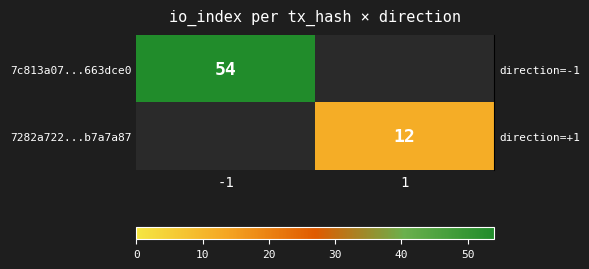

Which series changed the most between -1 and 1?

row_0